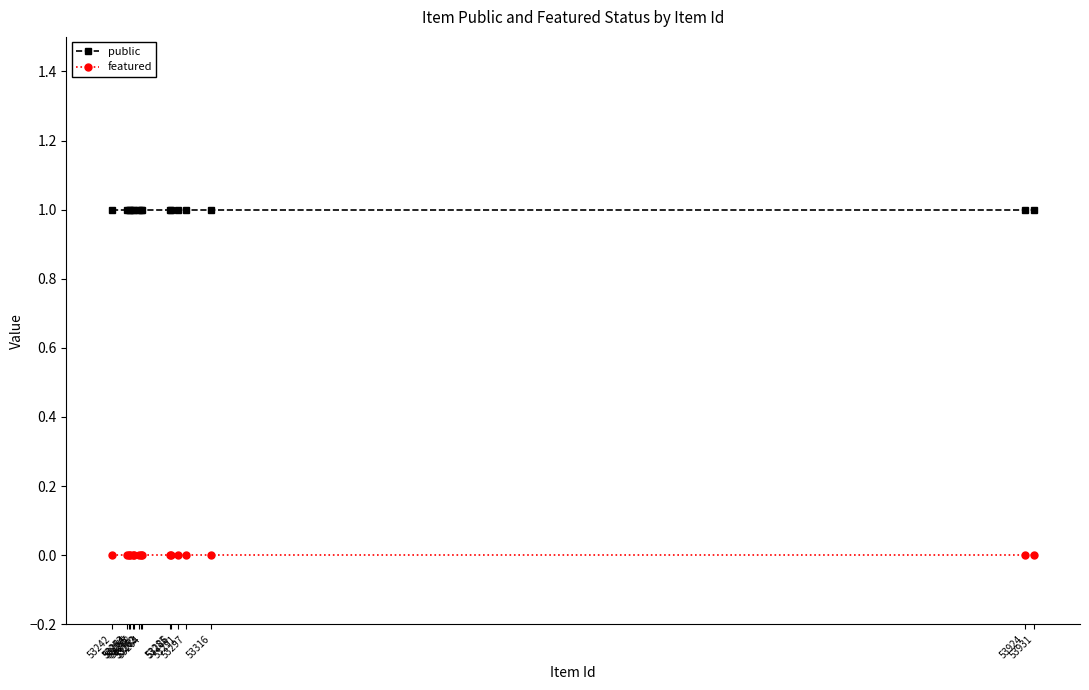

True or false: featured and public intersect in this chart.

False